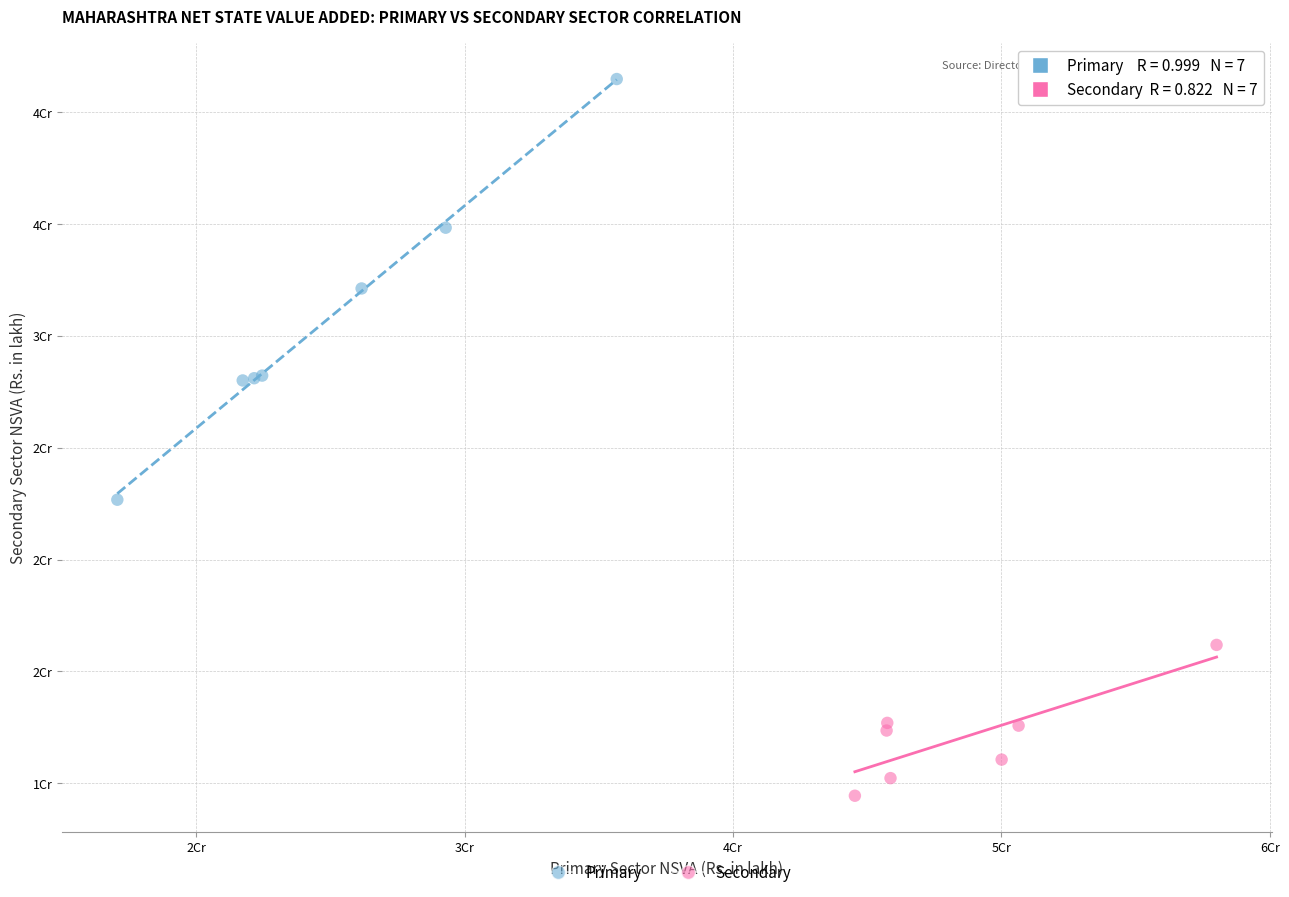

Which series has the widest spread of Y values?

Primary